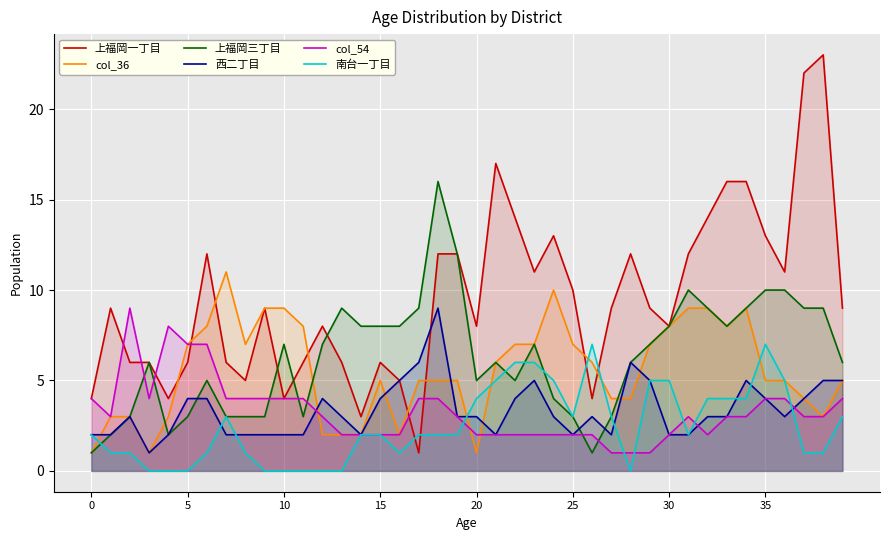

What is the approximate value of 上福岡三丁目 at 16, to the nearest 10?

10